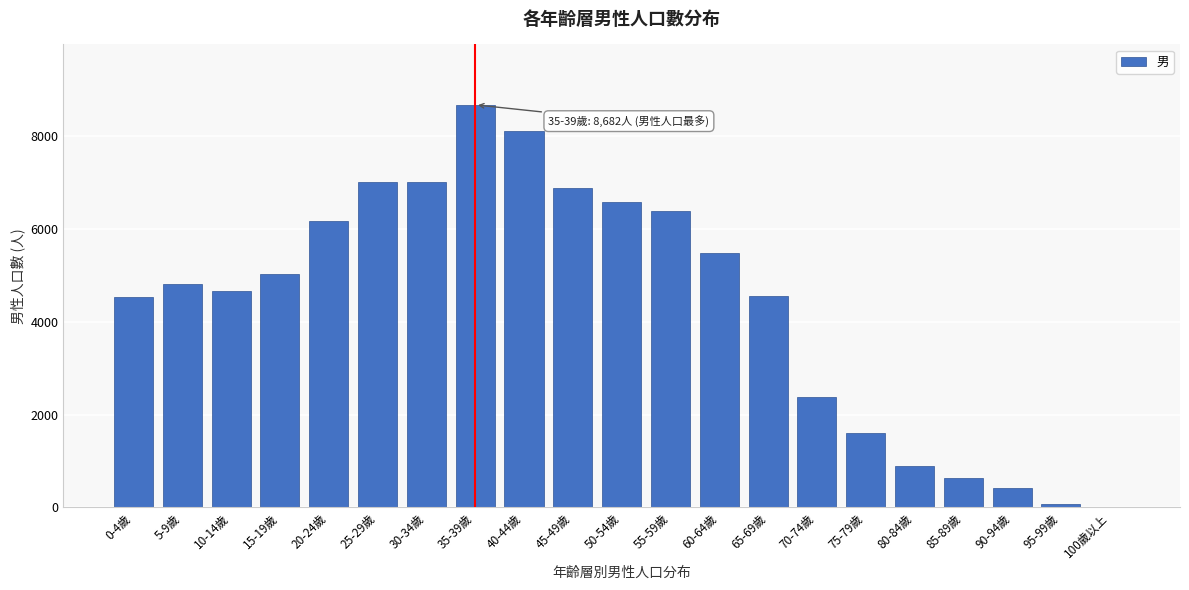

What is the maximum value shown in the chart?

8682